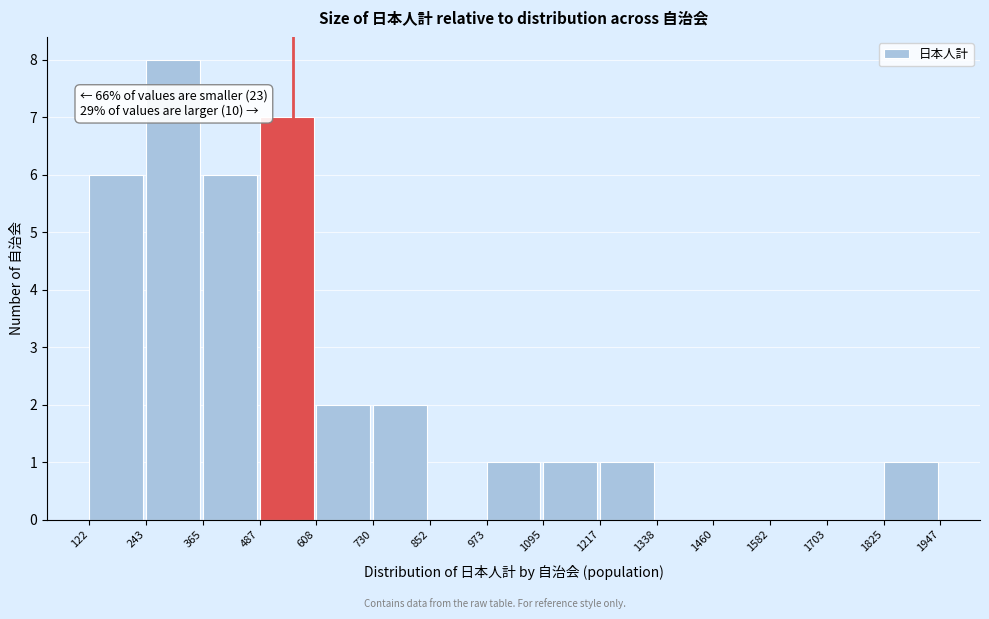

Which range on the x-axis has the tallest bar?

243 to 365